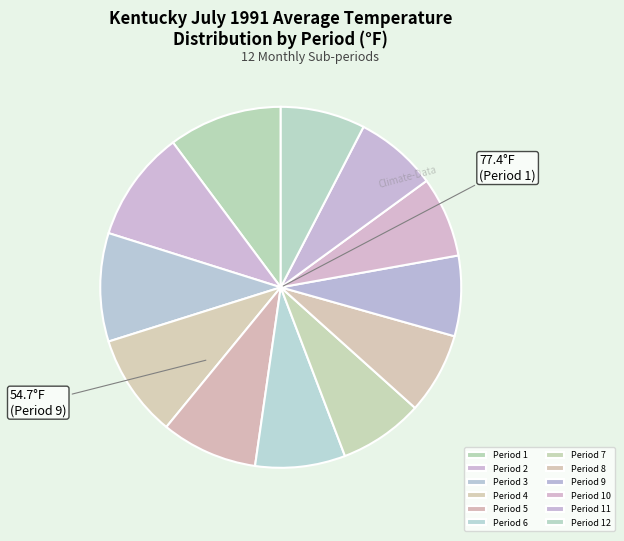

Rank the categories by value from highest to lowest.

Period 1, Period 2, Period 3, Period 4, Period 5, Period 6, Period 12, Period 7, Period 11, Period 8, Period 10, Period 9